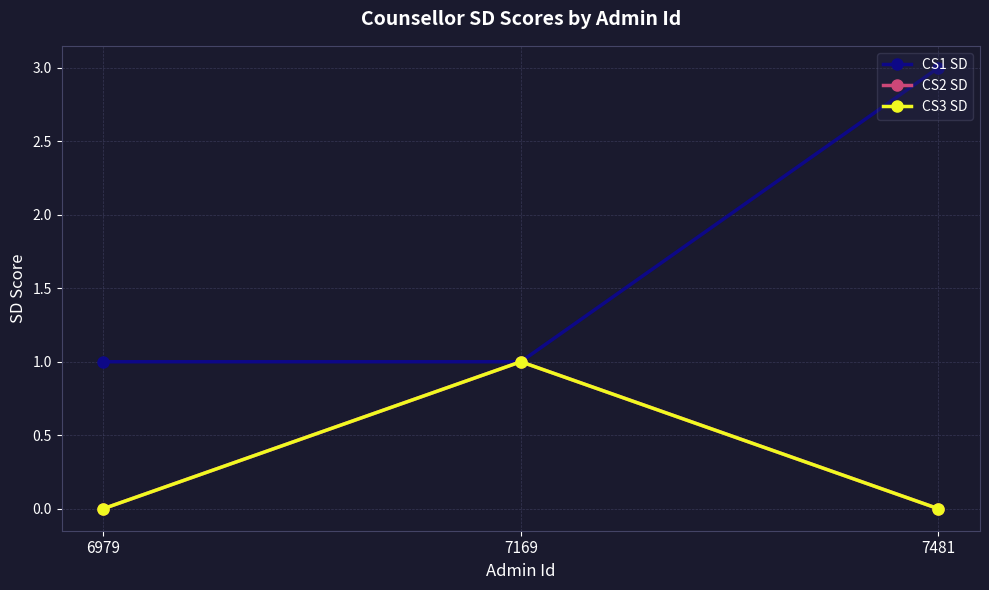

What is the total value across all series at 7481?

3